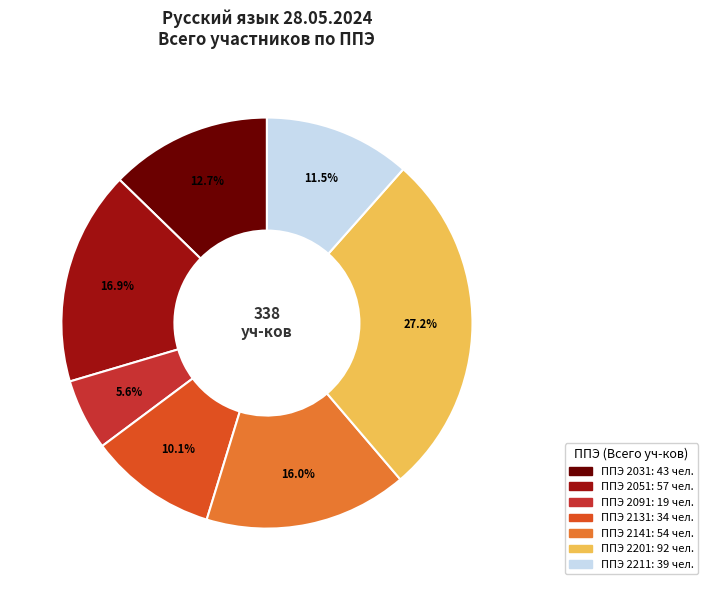

How many slices are in this pie chart?

7